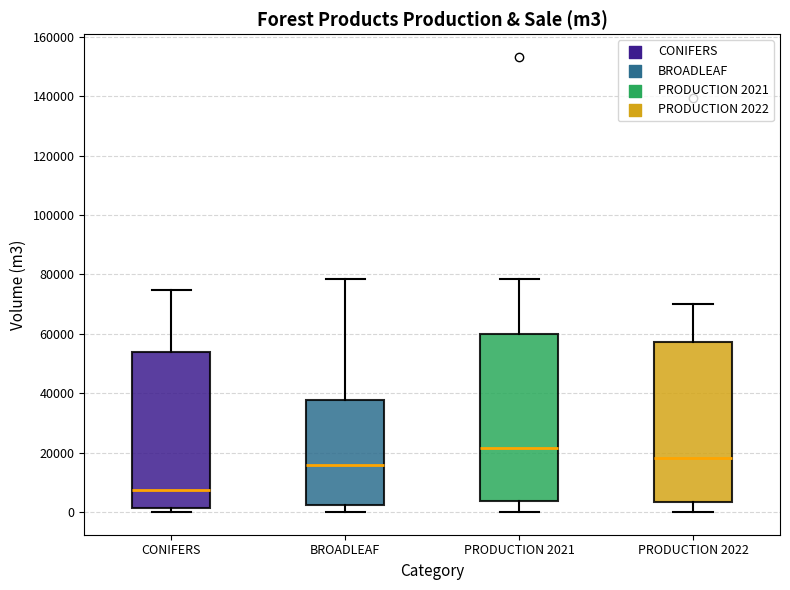

Where does the upper whisker of the box for PRODUCTION 2021 end on the y-axis? The values are not printed on the chart, so give them approximately, as read against the axis.

78000